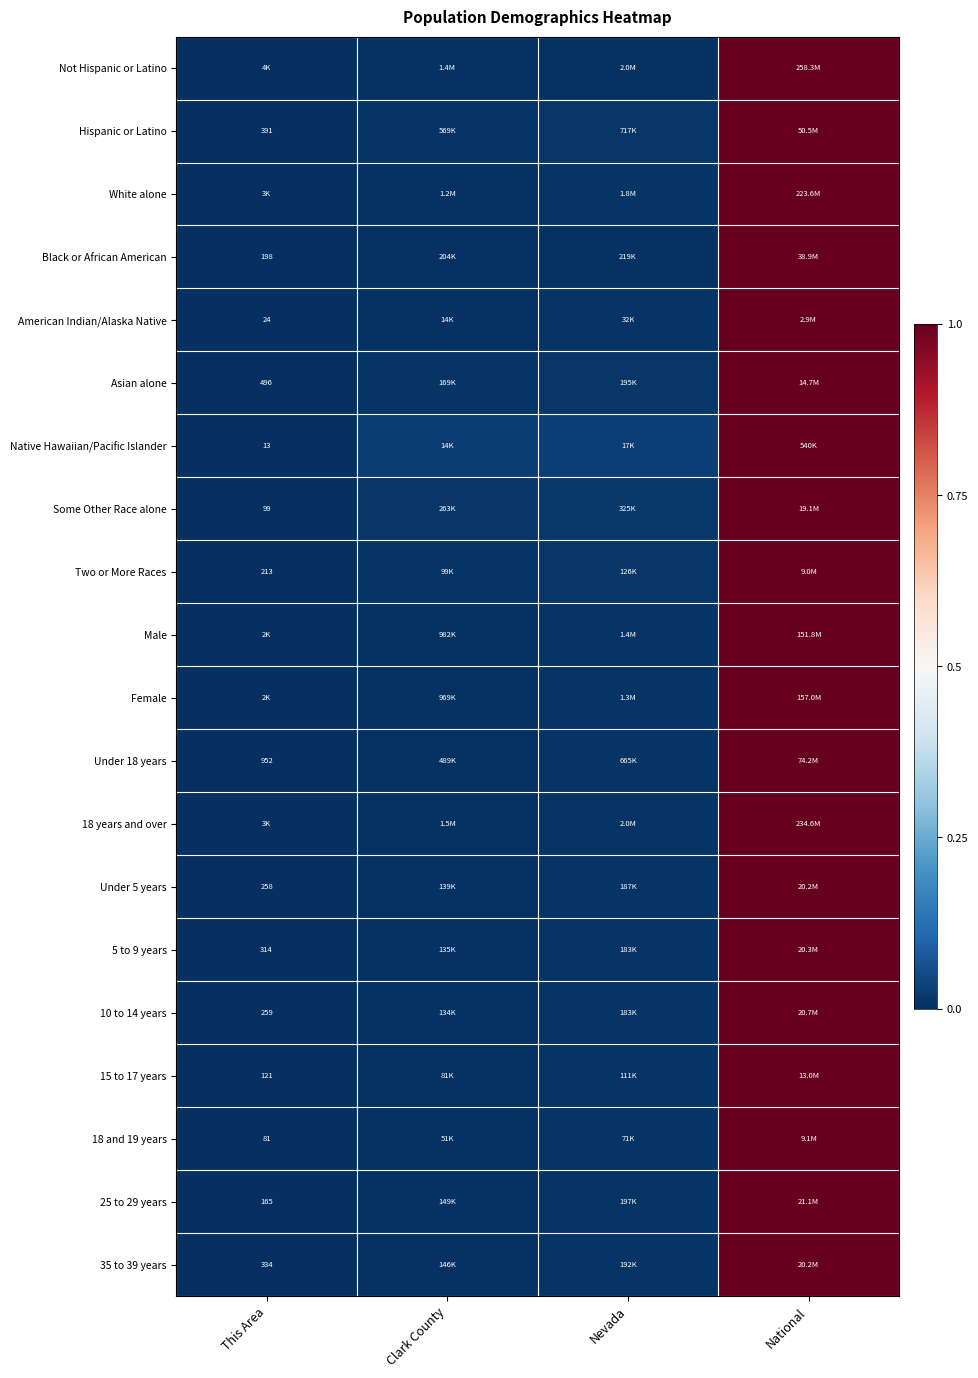

The value of 18 years and over at This Area is 0.4. True or false?

False